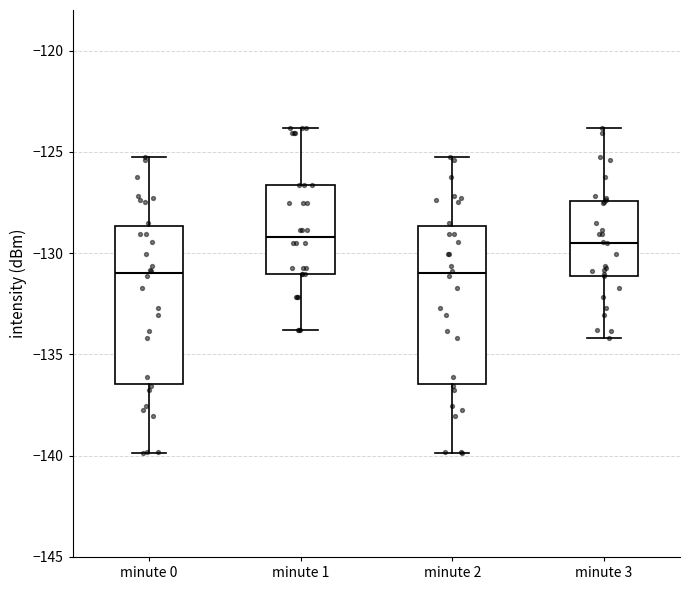

Where does the upper whisker of the box for minute 3 end on the y-axis? The values are not printed on the chart, so give them approximately, as read against the axis.

-124.0